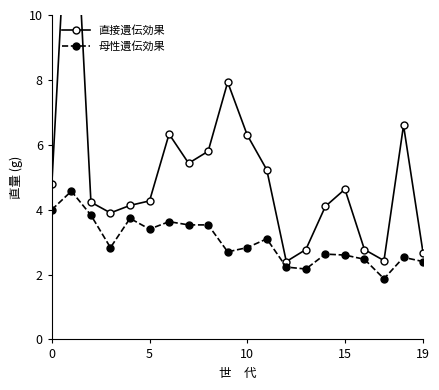

Does the chart display data point markers on the line(s)?

Yes